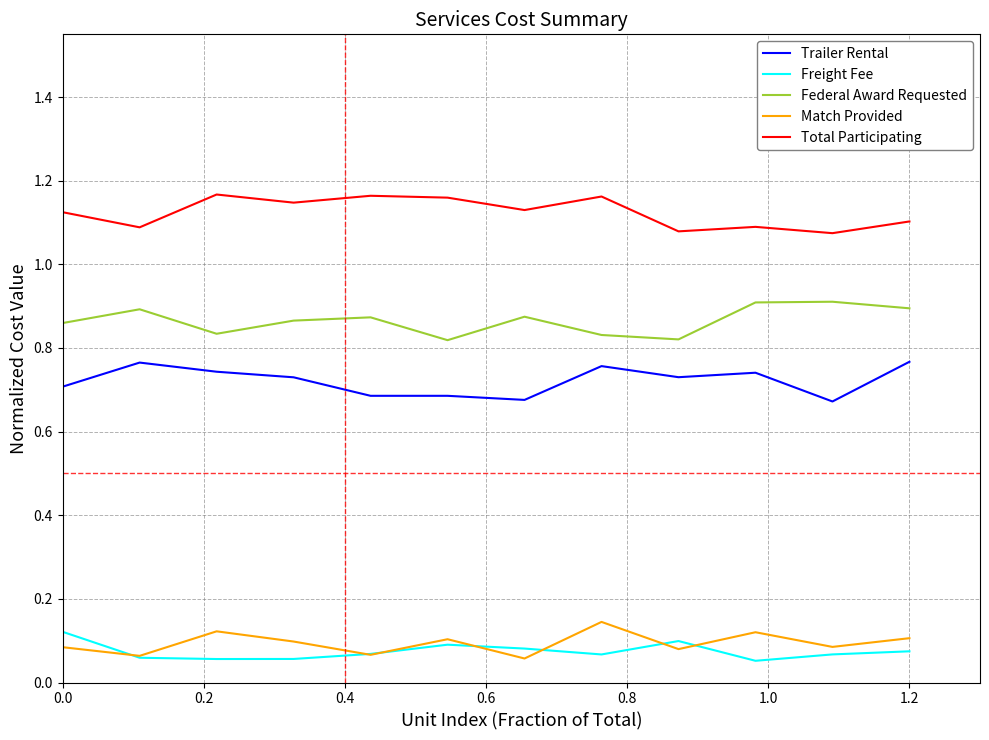

True or false: Federal Award Requested and Total Participating intersect in this chart.

False